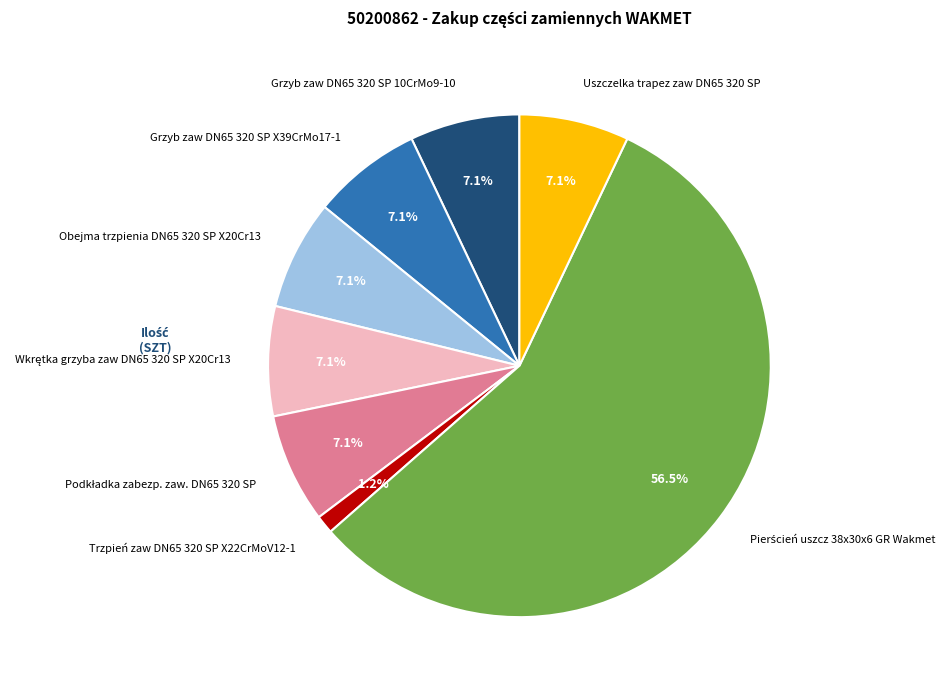

Is there any slice that represents more than half of the pie?

Yes